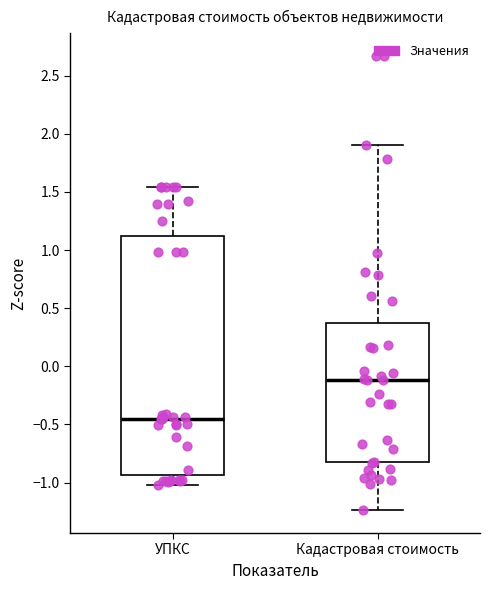

Reading left to right, read every box against the y-axis: the position of its median line, the range the box covers, and the ends of its whiskers. The values are not printed on the chart, so give them approximately, as read against the axis.

УПКС: median -0.45, box -0.95 to 1.10, whiskers -1.00 to 1.55
Кадастровая стоимость: median -0.10, box -0.85 to 0.35, whiskers -1.25 to 1.90